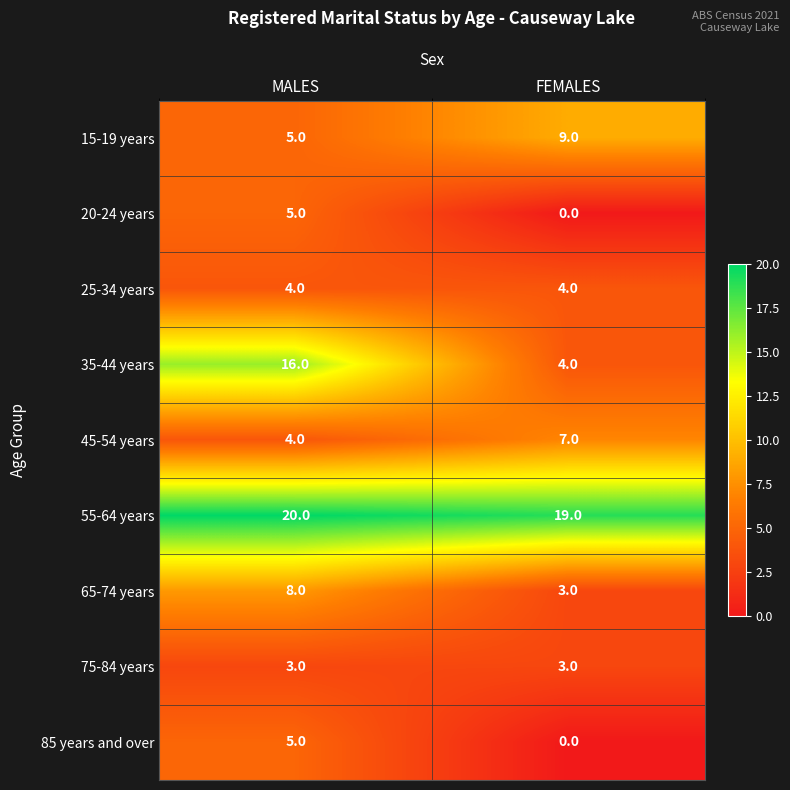

At how many categories does at least one series exceed 4?

2